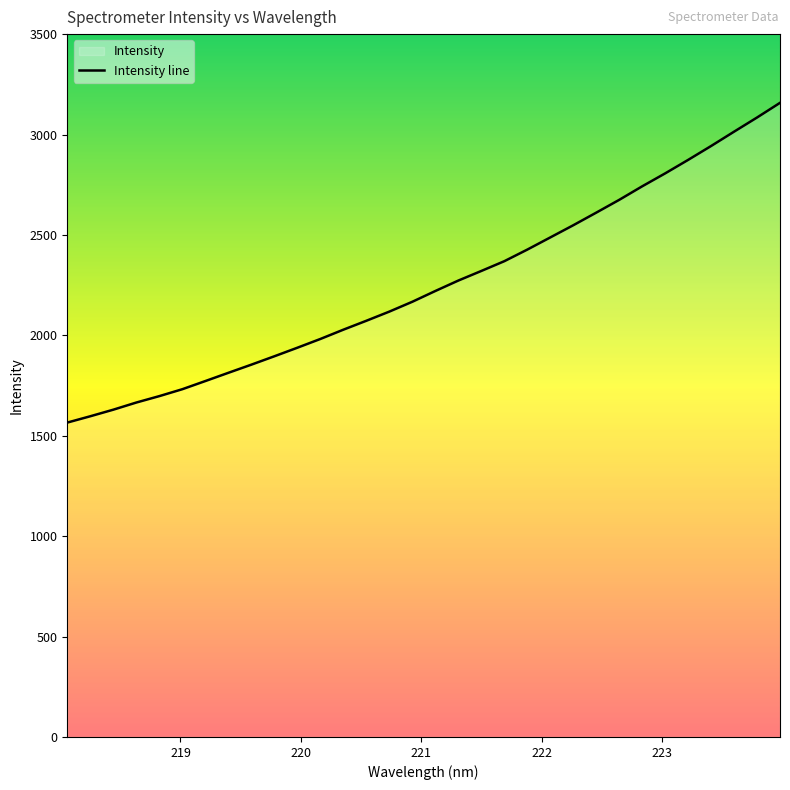

The value at 222.6447 is 4432.7. True or false?

False